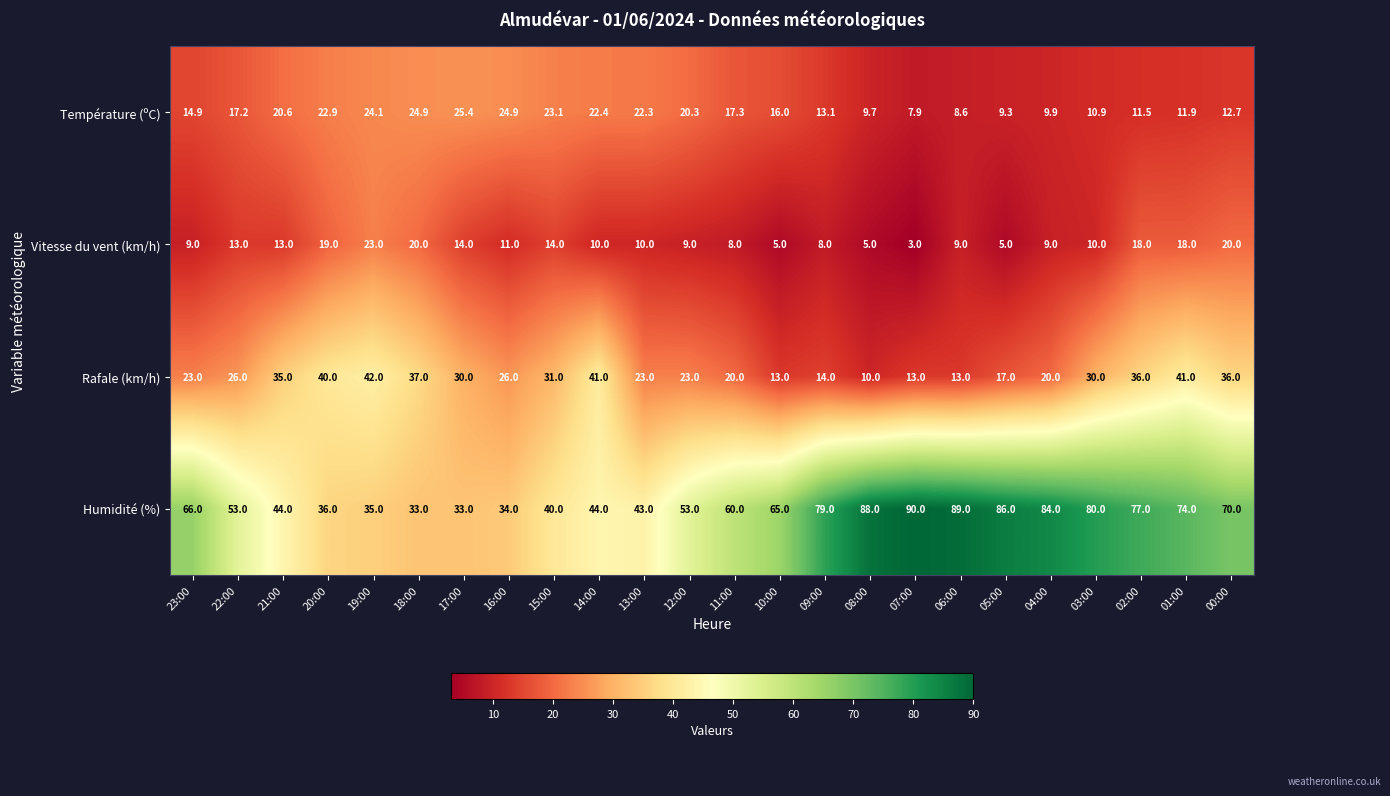

At which category is the sum across all series the highest?

01:00